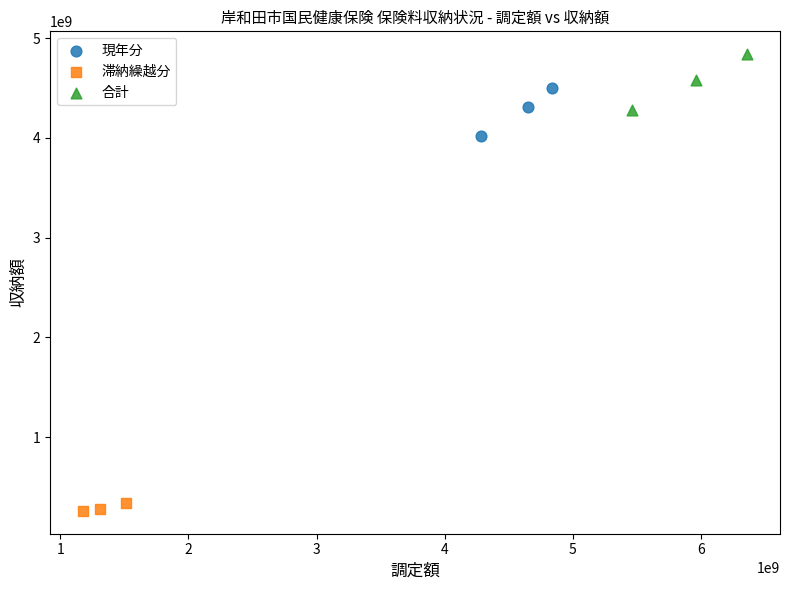

What are all the series names shown in the legend?

現年分, 滞納繰越分, 合計